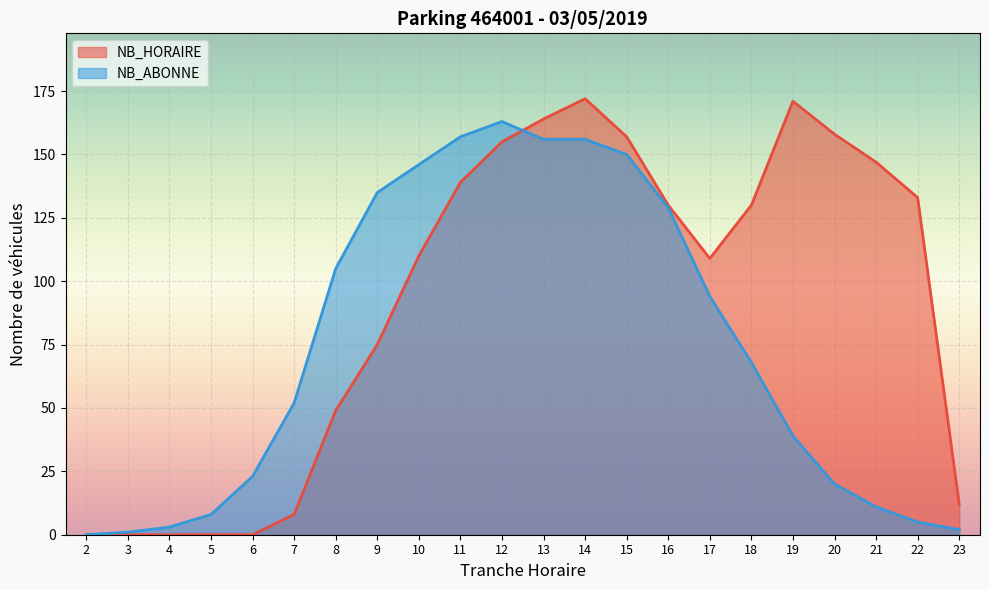

True or false: NB_ABONNE has a value of 11 at 7.

False